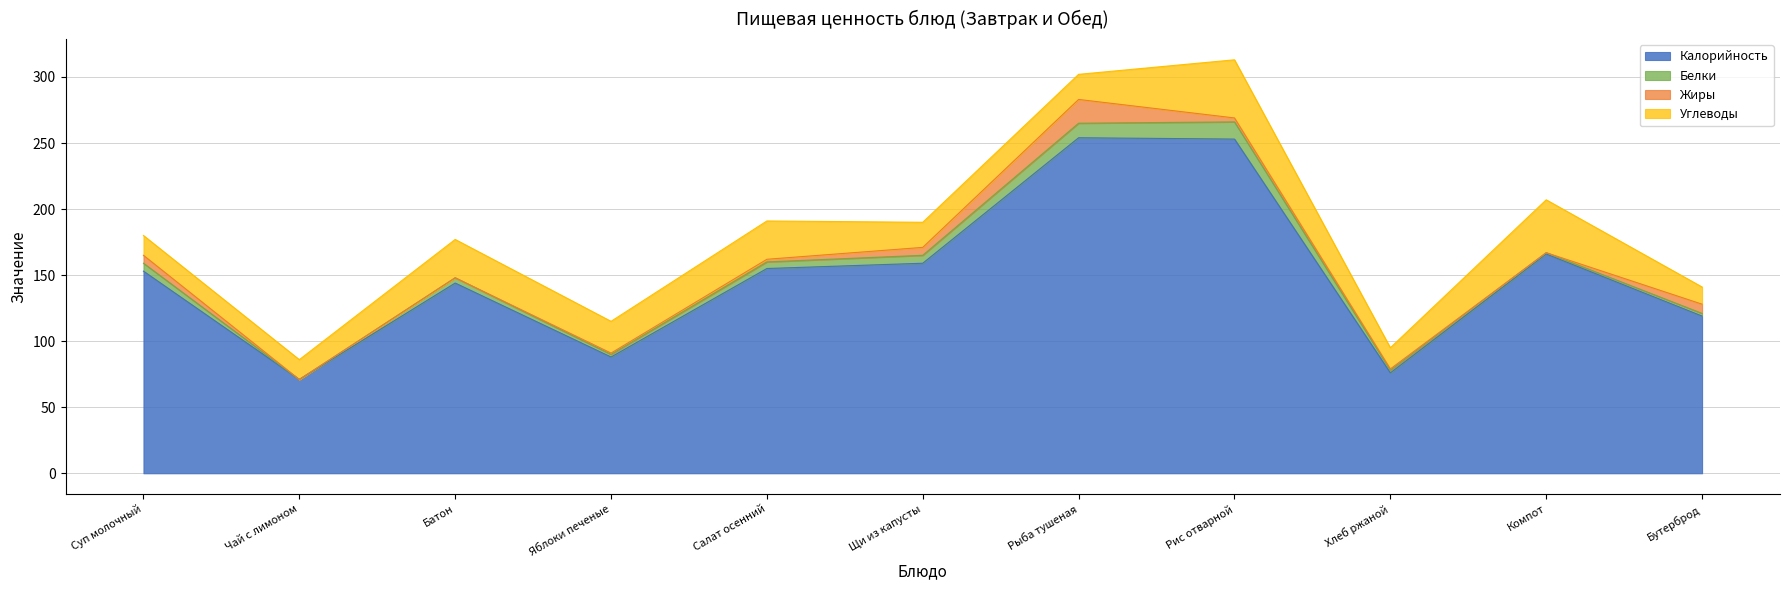

Where is the first local minimum for Калорийность?

Чай с лимоном